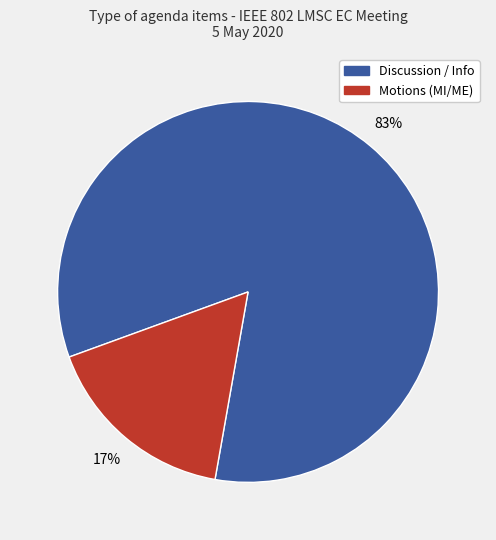

To the nearest percent, what is the average slice percentage?

50%